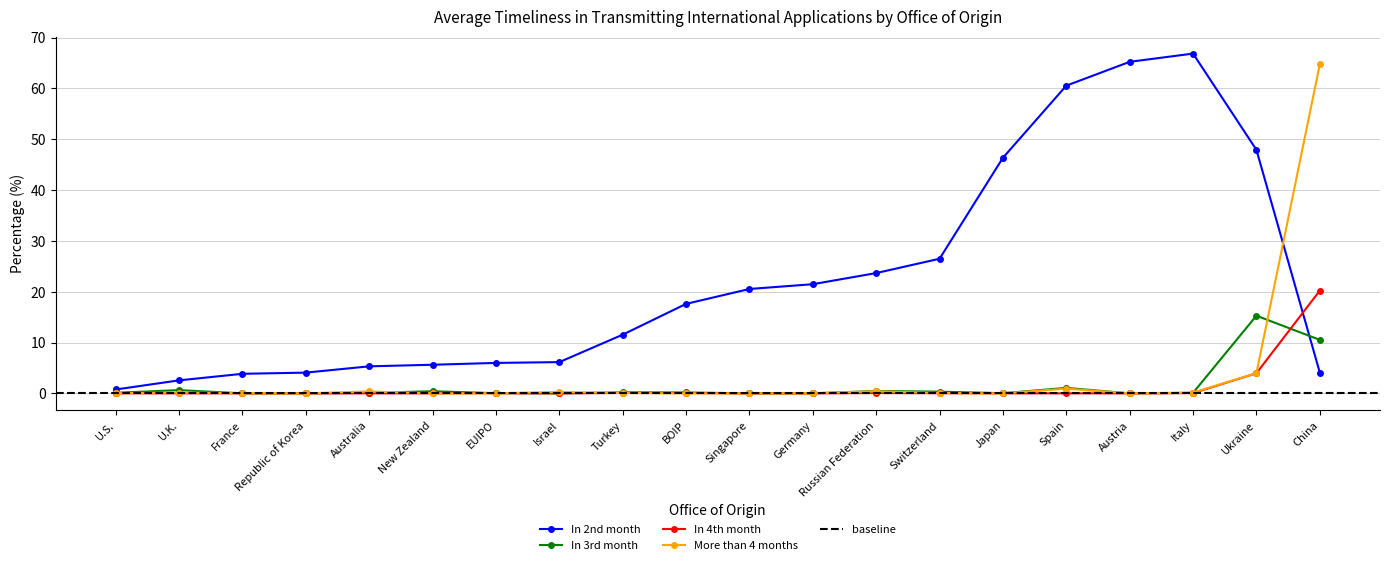

Which series has the largest range (max minus min)?

In_2nd_month